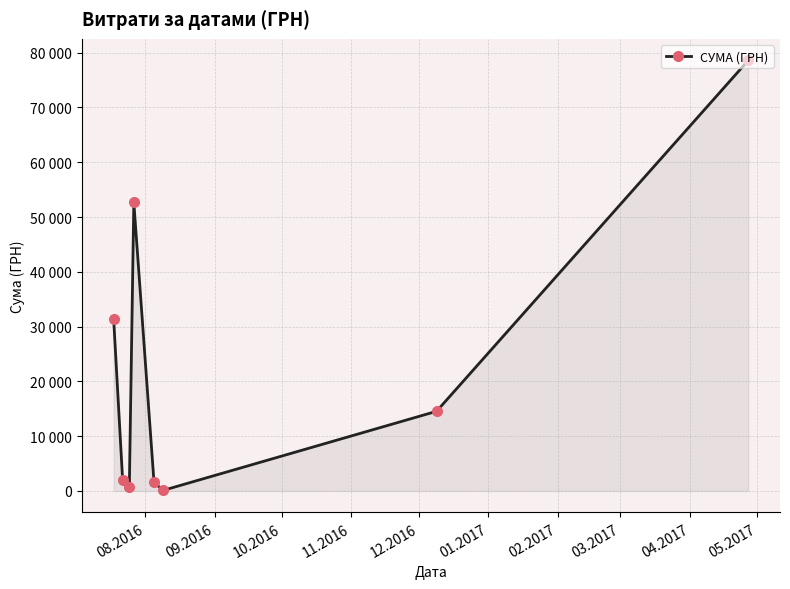

True or false: there are more than 1 points higher than both neighbors.

False